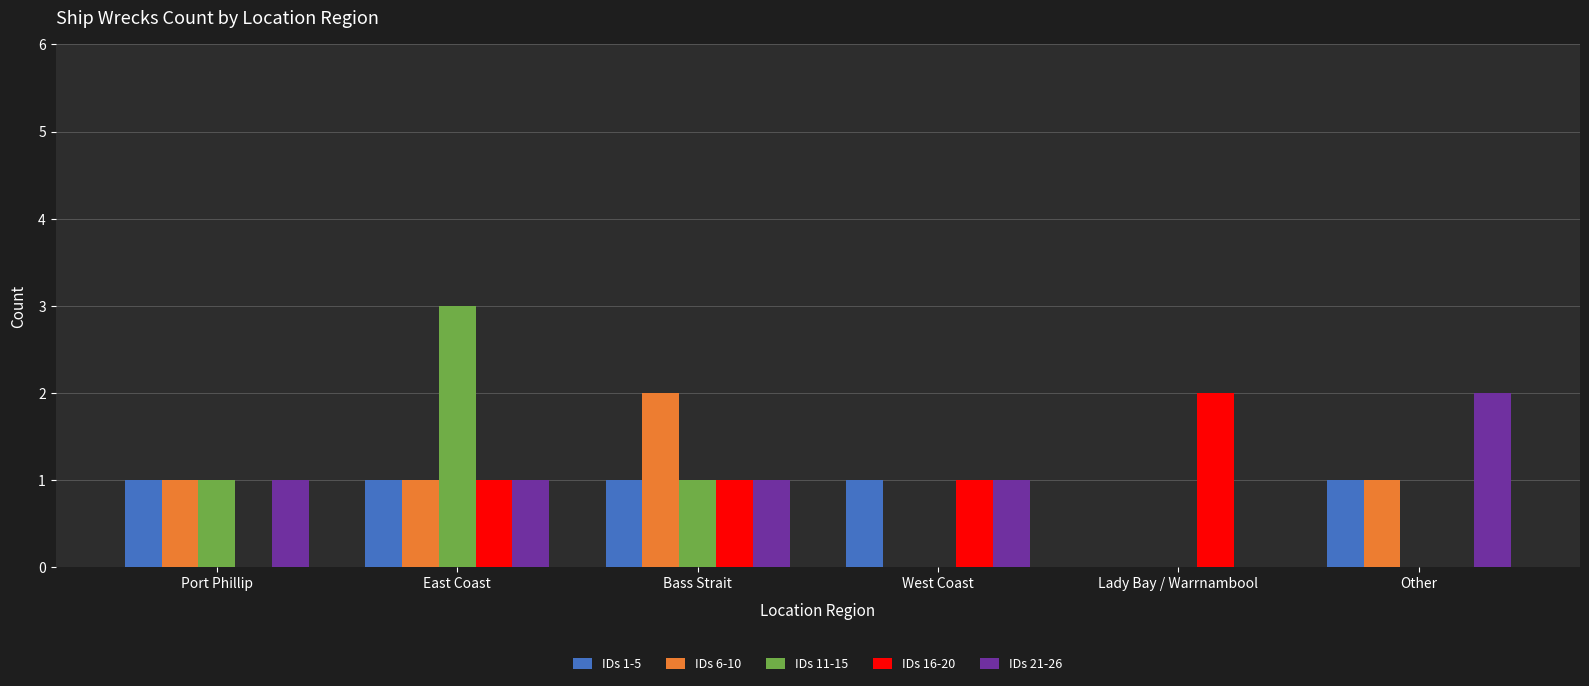

True or false: IDs 16-20 has a value of 2 at Lady Bay / Warrnambool.

True